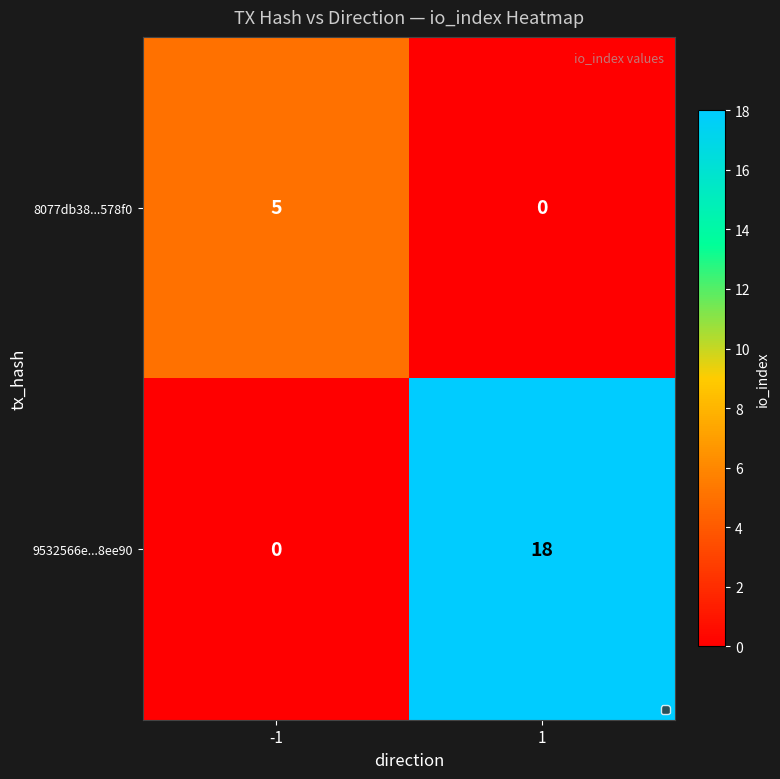

What is the average value of the 9532566e...8ee90 series?

9